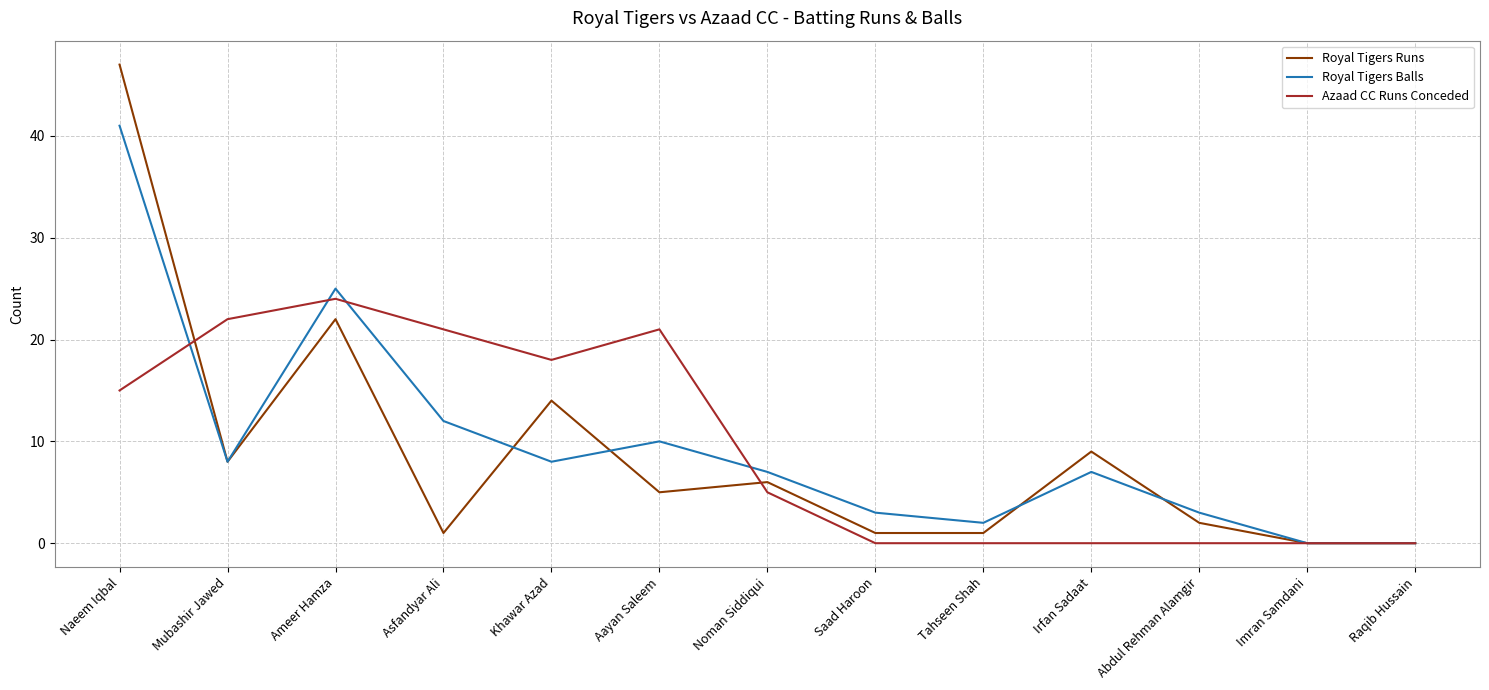

How many lines are shown in the chart?

3